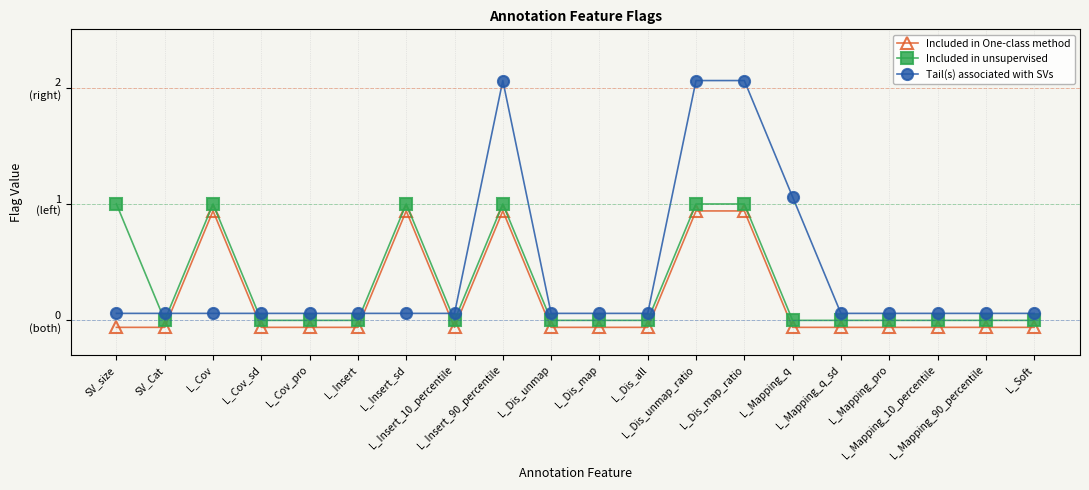

What is the sum of all Tail(s) associated with SVs values?

8.2